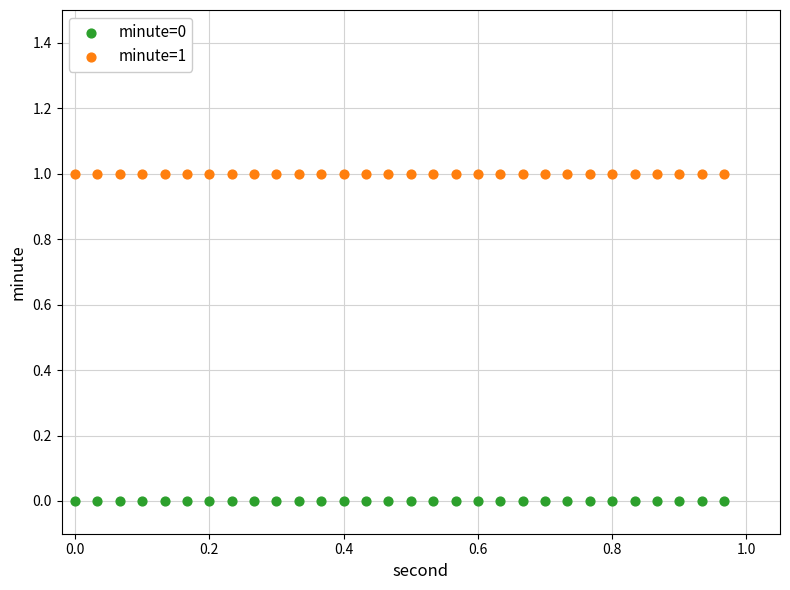

Which series reaches the maximum Y coordinate?

minute=1